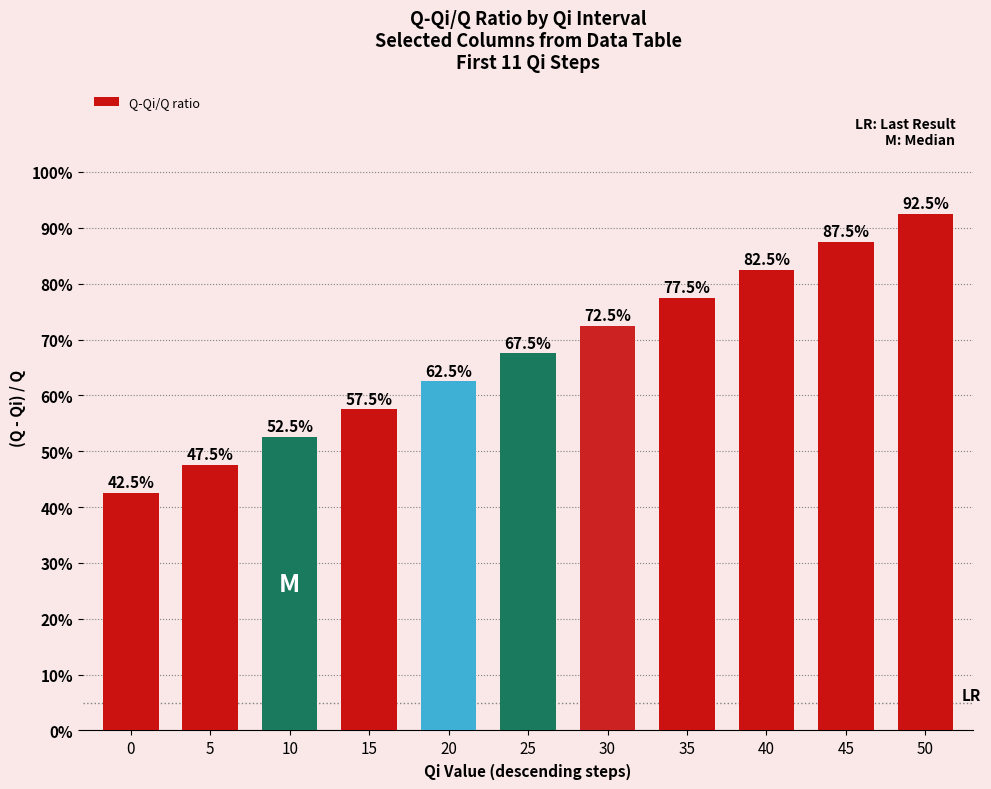

What is the difference between the maximum and minimum values?

0.5